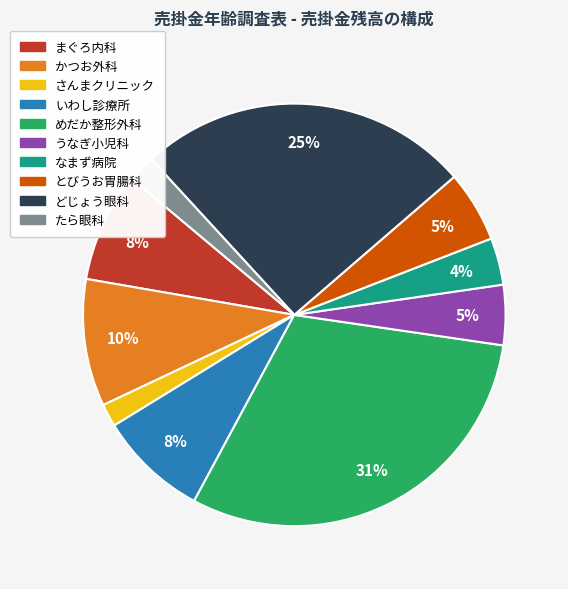

Do かつお外科 and とびうお胃腸科 together represent more than half of the pie?

No